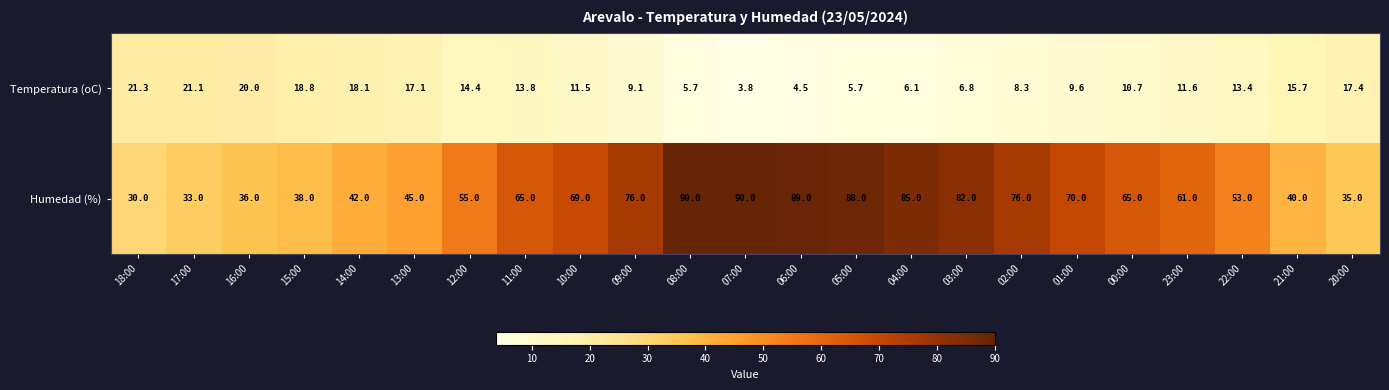

Rank the series by their average value, from highest to lowest.

Humedad (%), Temperatura (oC)